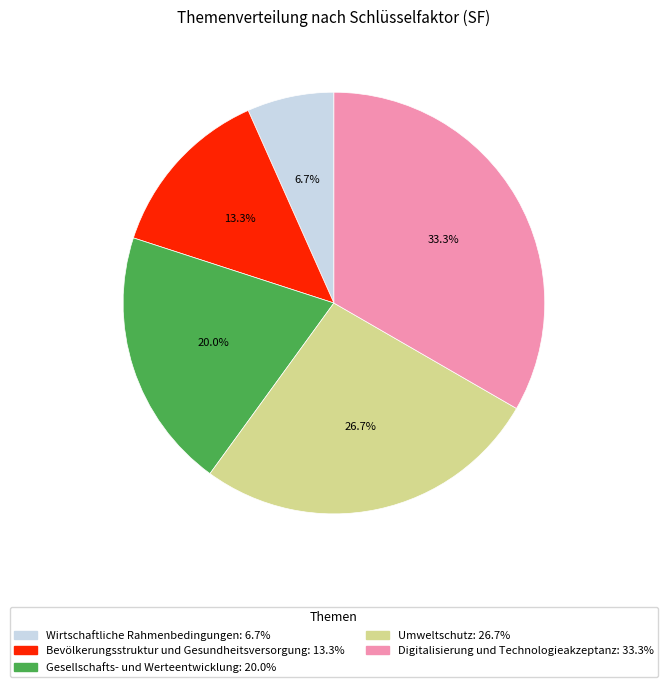

The Gesellschafts- und Werteentwicklung slice represents 20% of the pie. True or false?

True